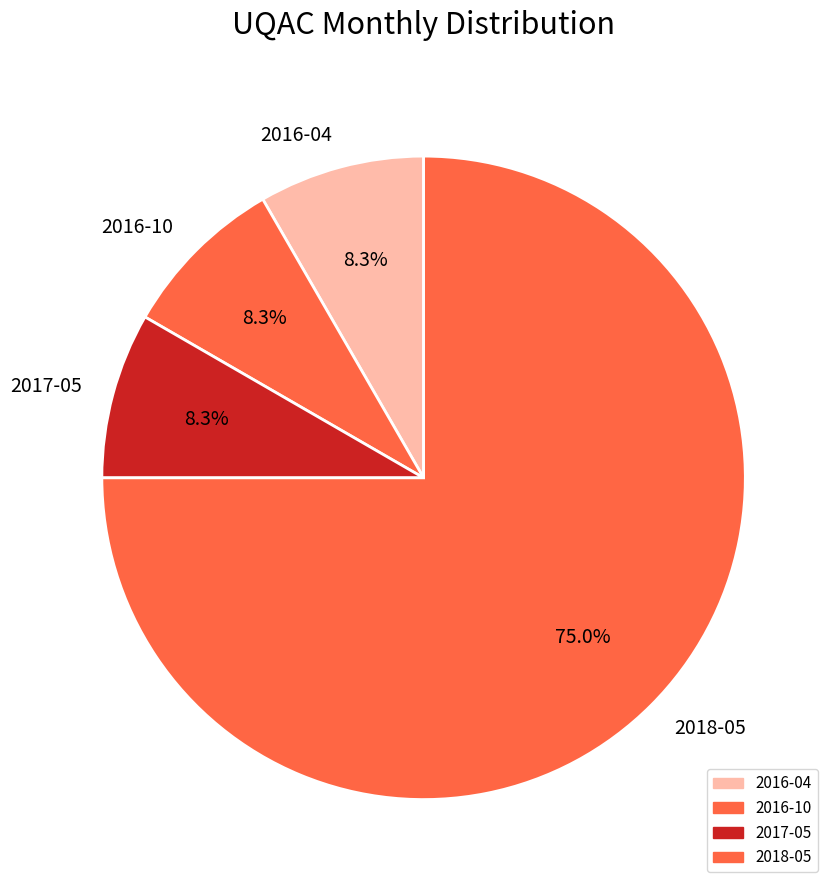

What portion of the pie excludes 2017-05?

91.7%